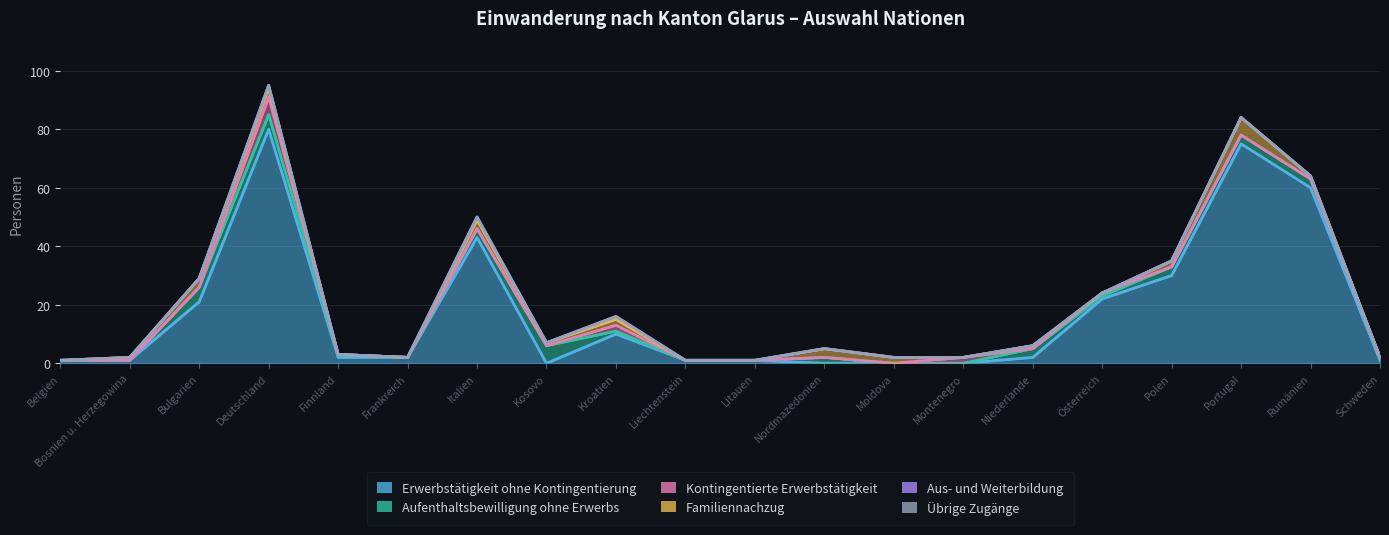

True or false: Familiennachzug has a value of 1 at Rumänien.

True